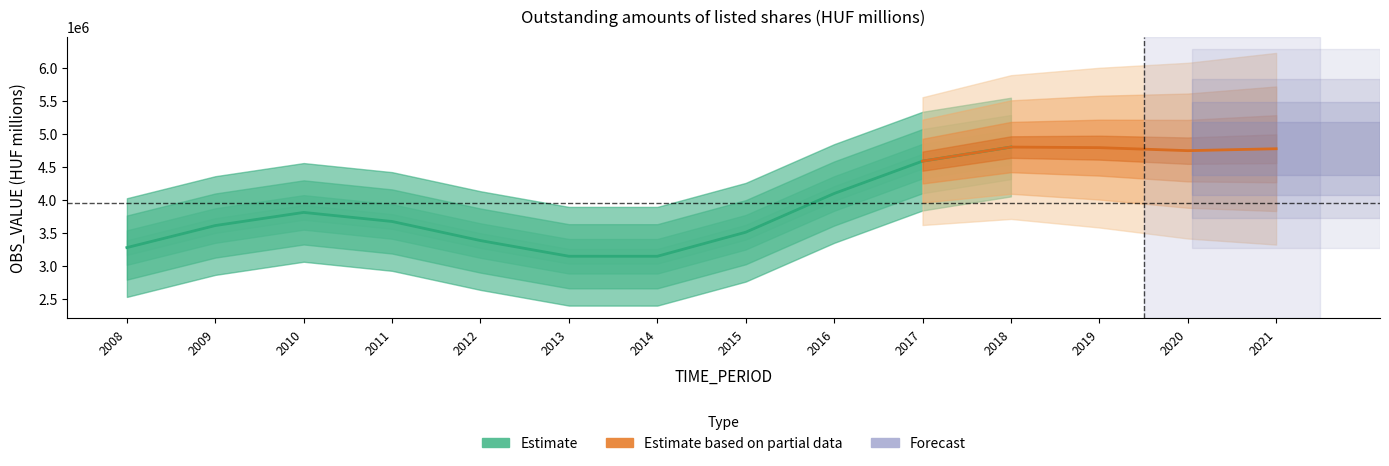

Which has a higher value, 2018 or 2010?

2018